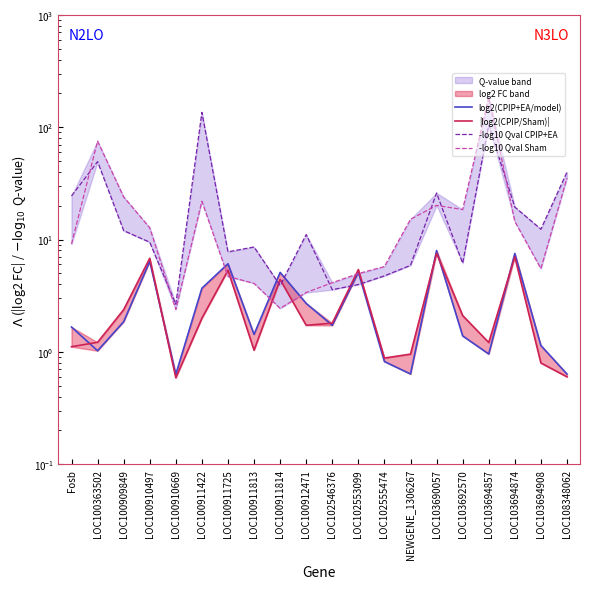

Where is -log10 Qval Sham nearest to the value 93?

LOC100363502